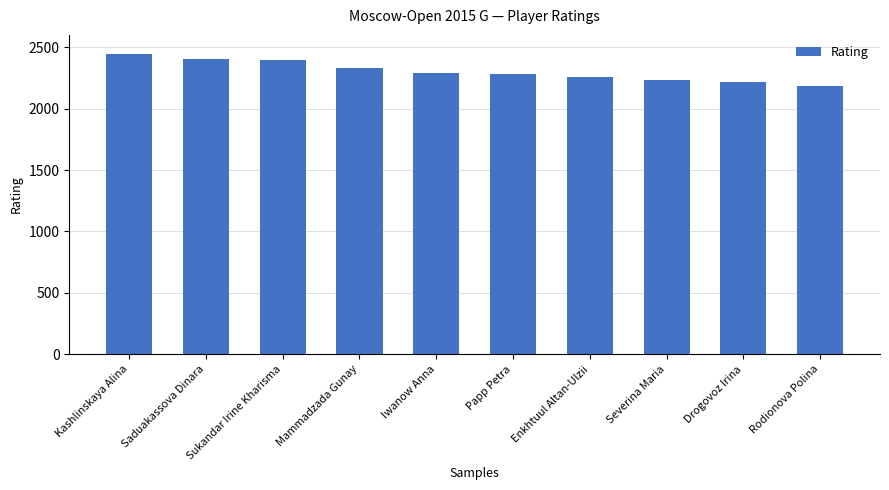

Between Iwanow Anna and Mammadzada Gunay, which is larger?

Mammadzada Gunay